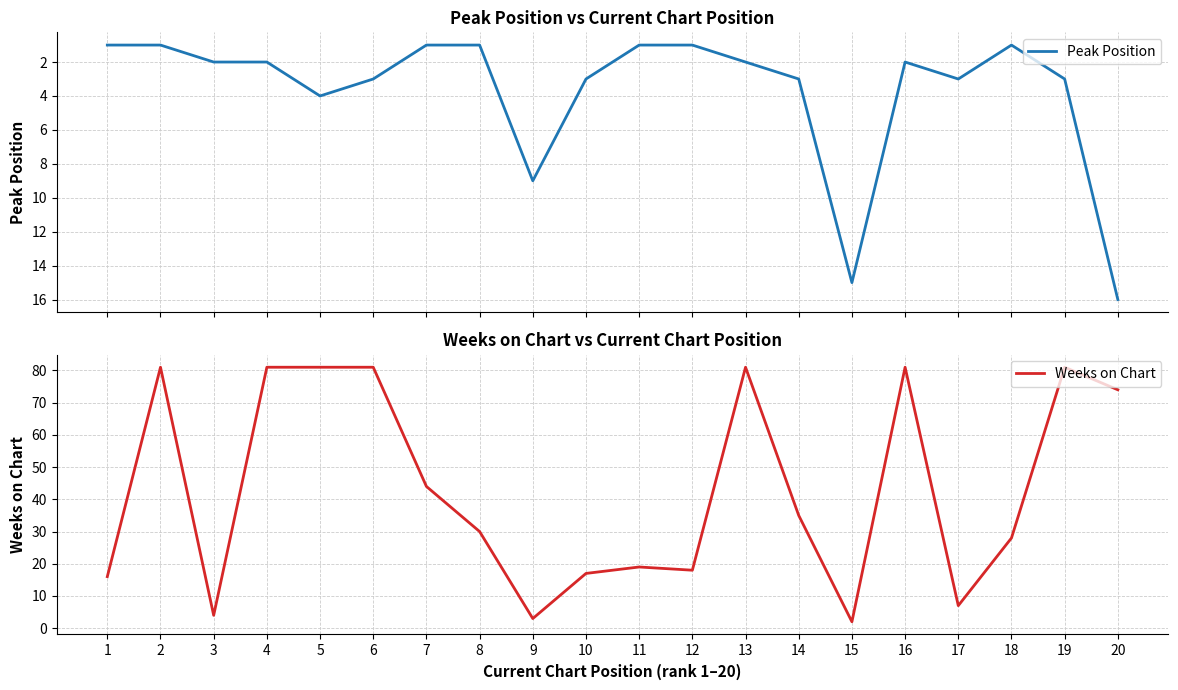

What is the average value of the Weeks on Chart series?

43